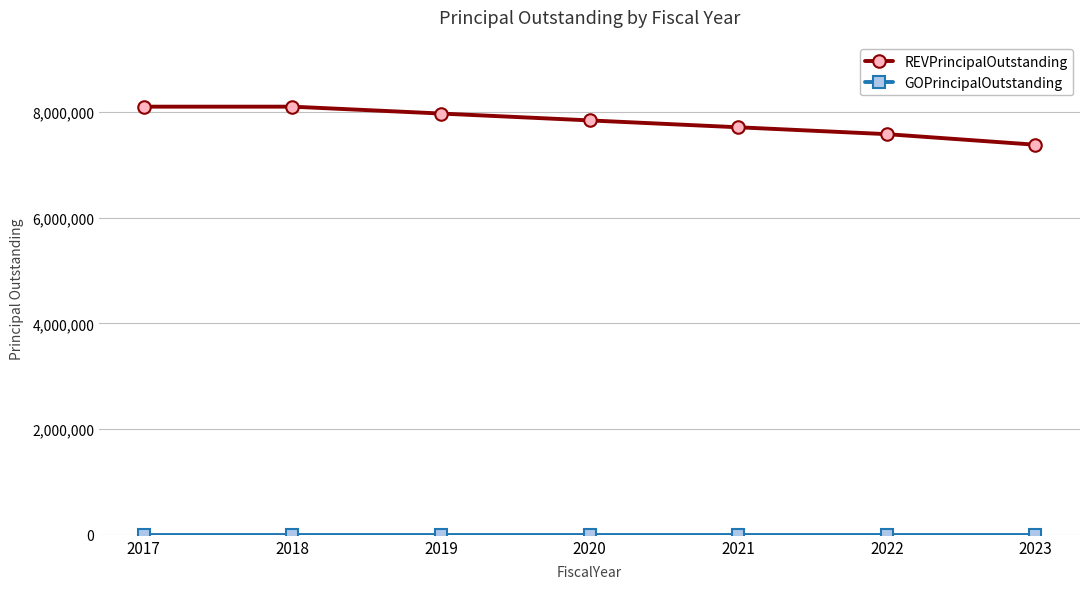

Count the number of data series in this chart.

2